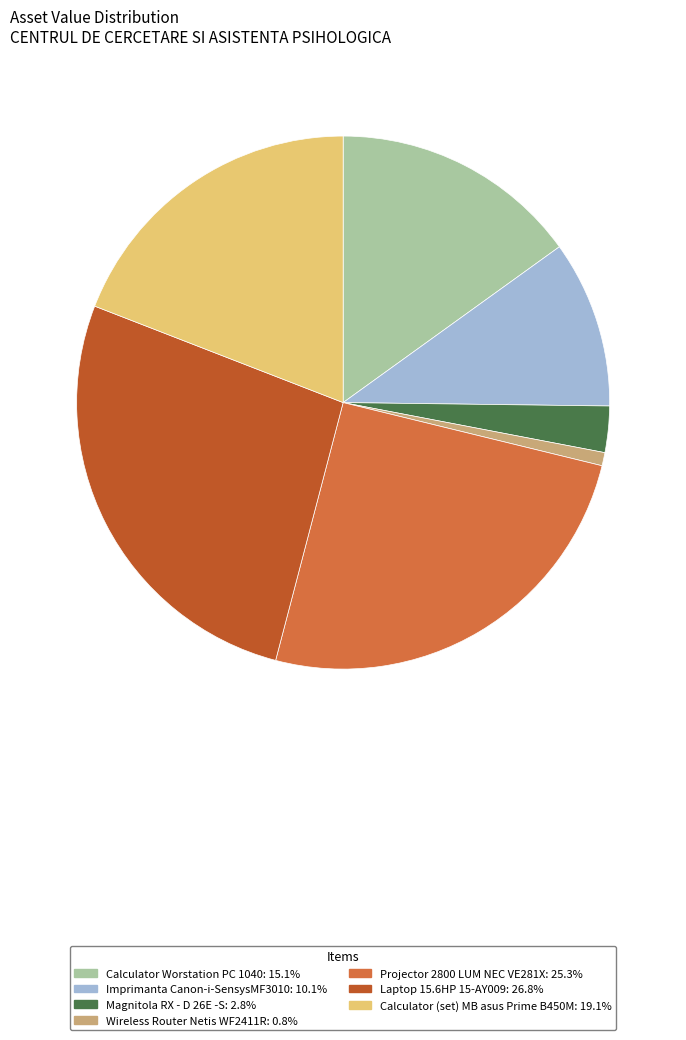

The Calculator Worstation PC 1040 slice represents 29% of the pie. True or false?

False